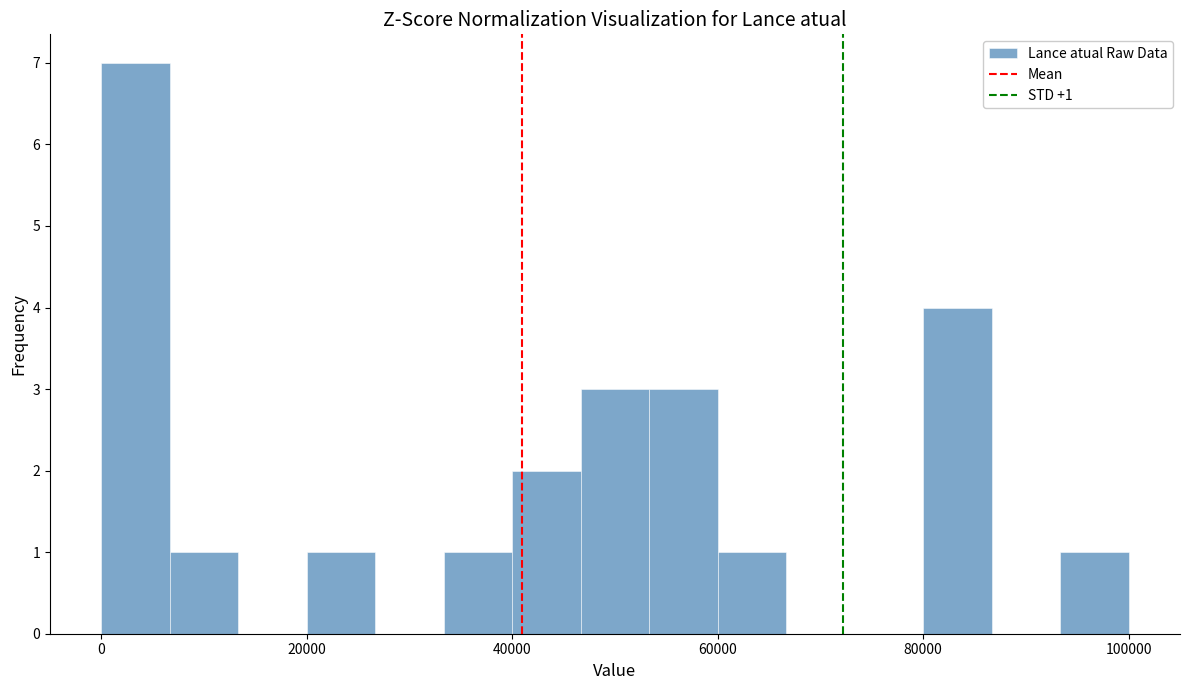

Read against the x-axis, roughly where is the centre of the tallest bar?

4000